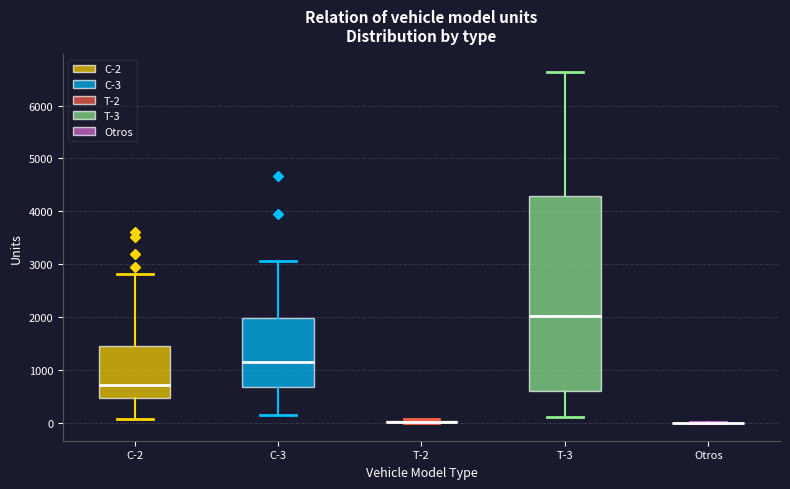

Comparing the boxes themselves (not the whiskers), which one is the tallest?

T-3